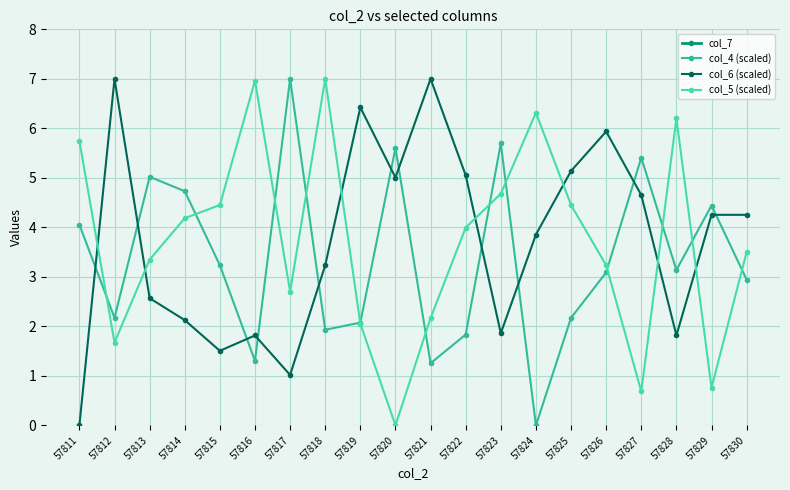

List the labels in order of col_7 value, smallest first.

57813, 57828, 57818, 57822, 57829, 57811, 57825, 57812, 57826, 57823, 57814, 57815, 57816, 57820, 57827, 57819, 57824, 57821, 57830, 57817